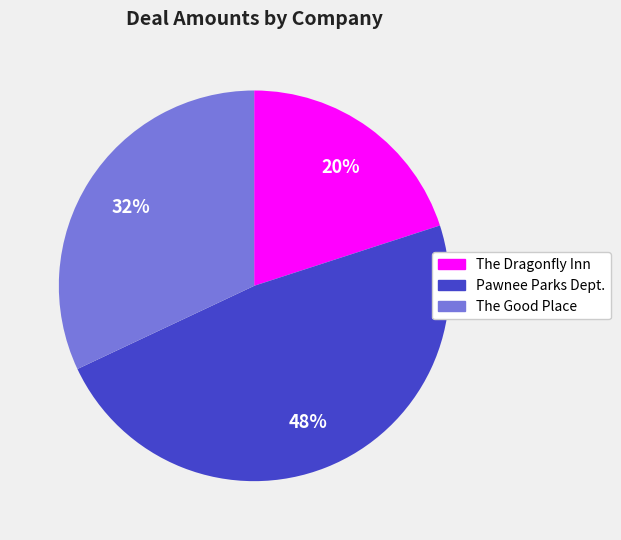

True or false: Pawnee Parks Dept. accounts for 61% of the total.

False